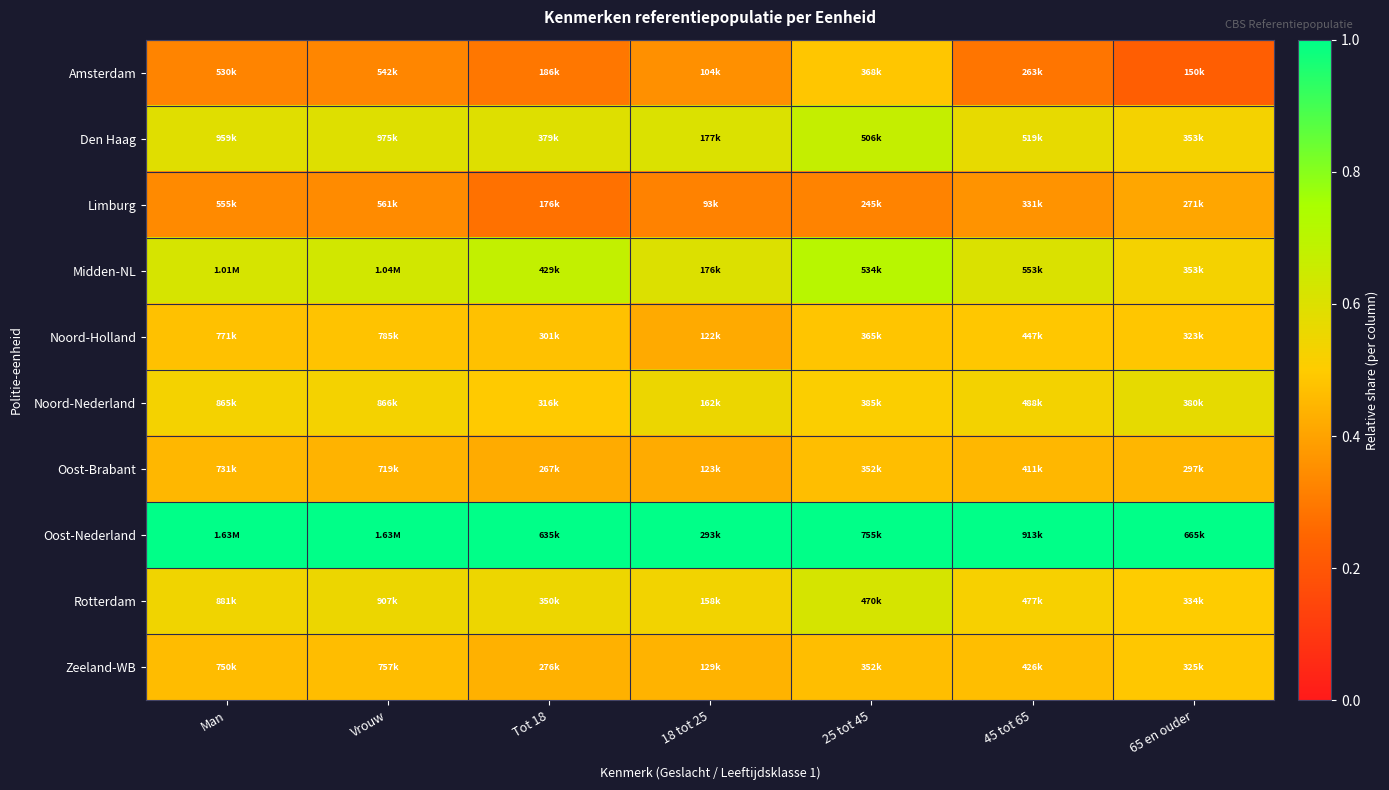

What is the greatest value displayed?

1.0